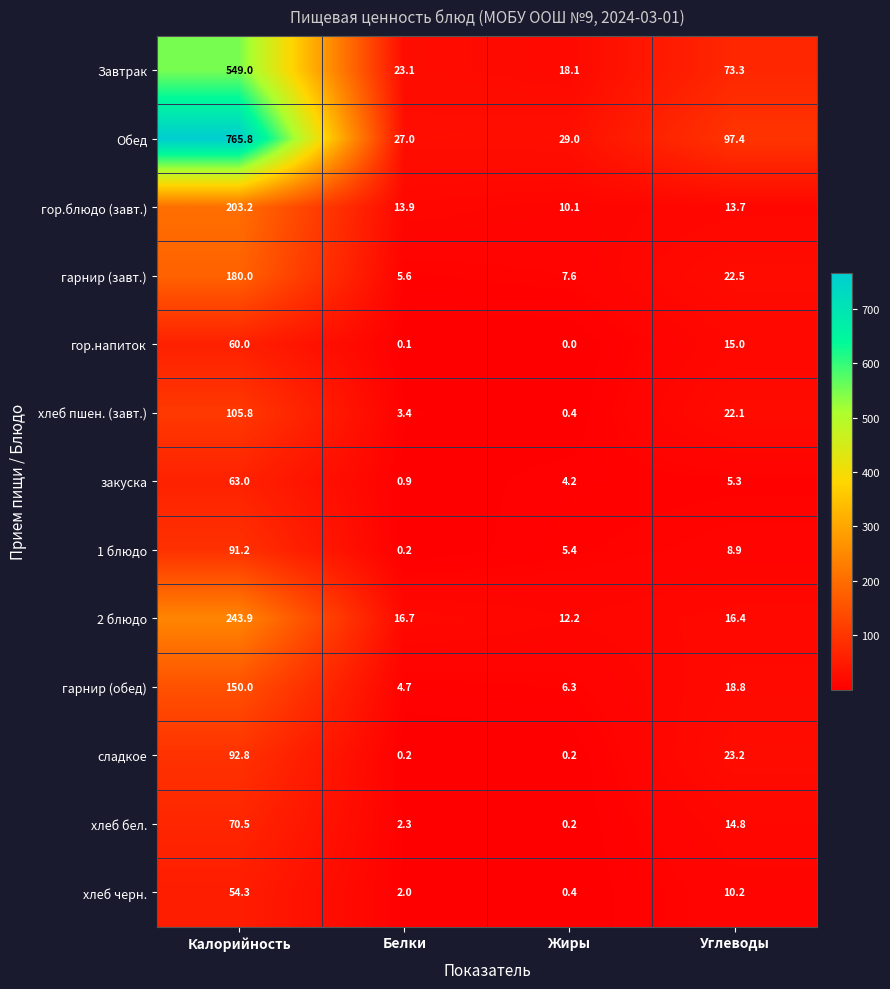

Which category has the lowest value in the хлеб пшен. (завт.) series?

Жиры